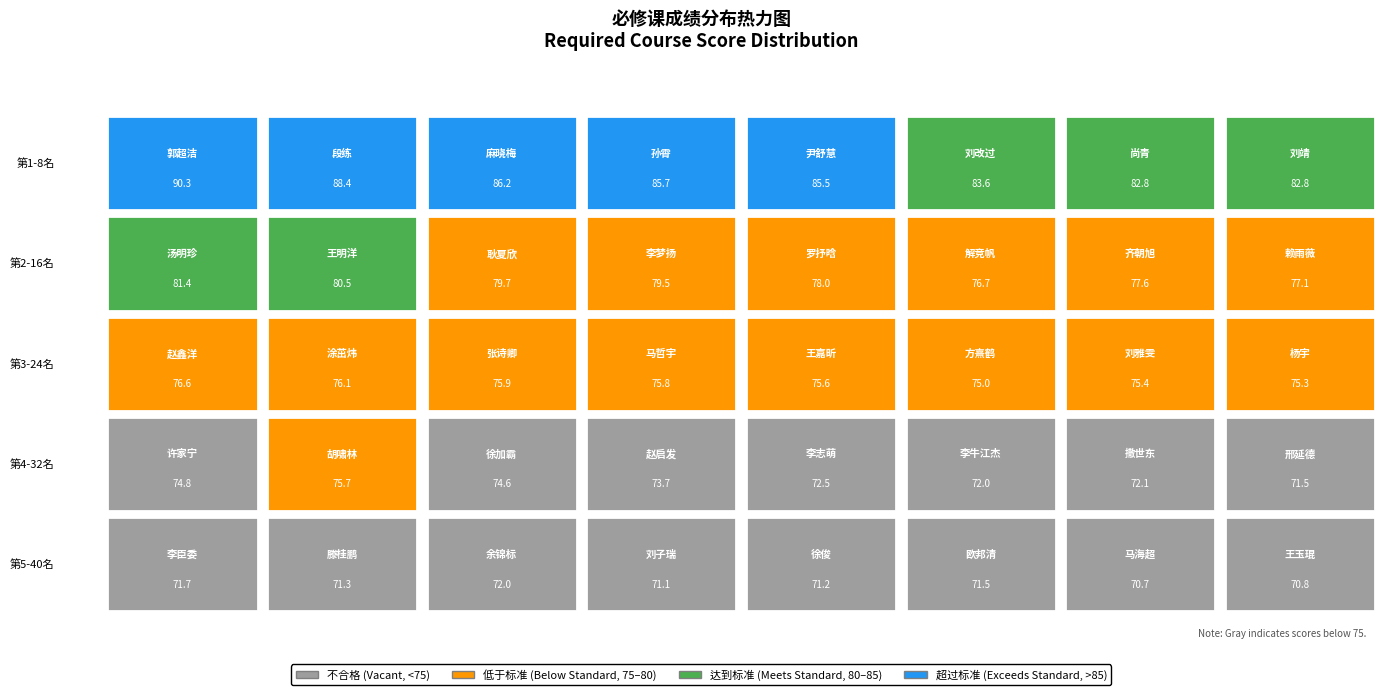

The chart shows a value of 26.0 at 李志萌. True or false?

False